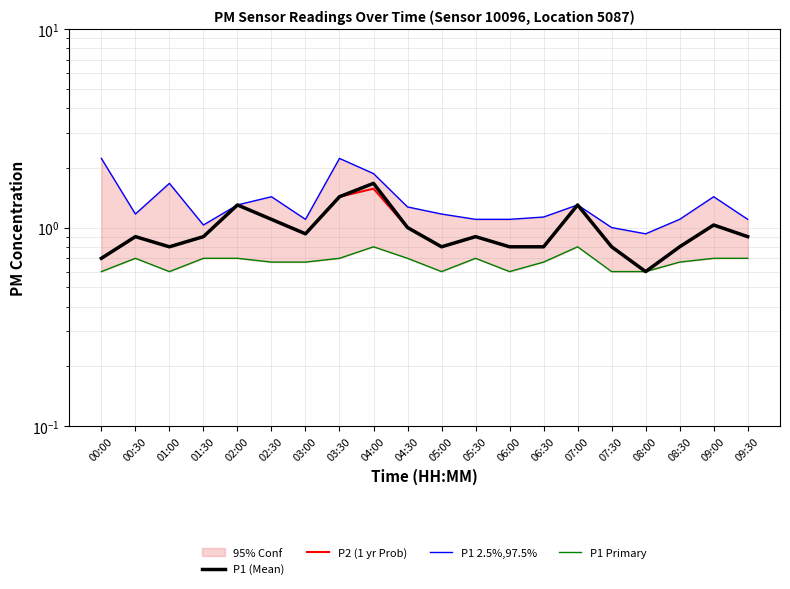

At how many categories does at least one series exceed 1?

18